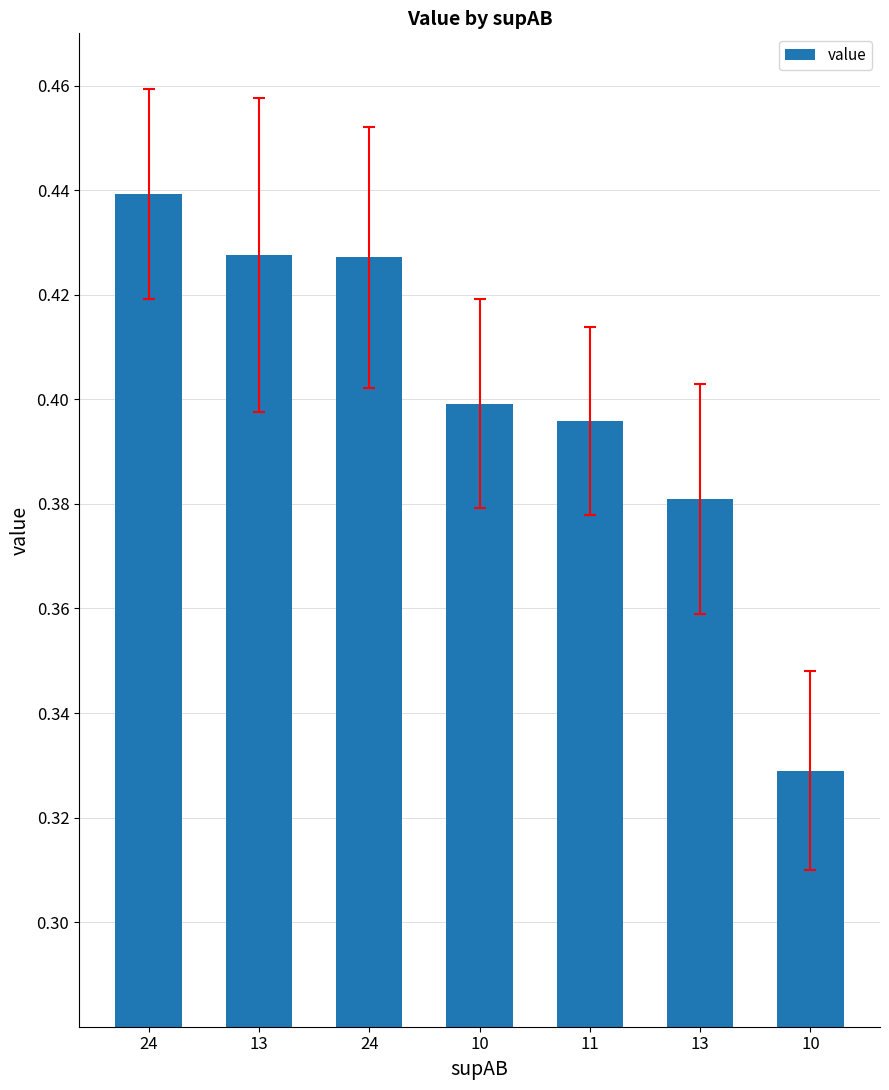

Count the number of data series in this chart.

1